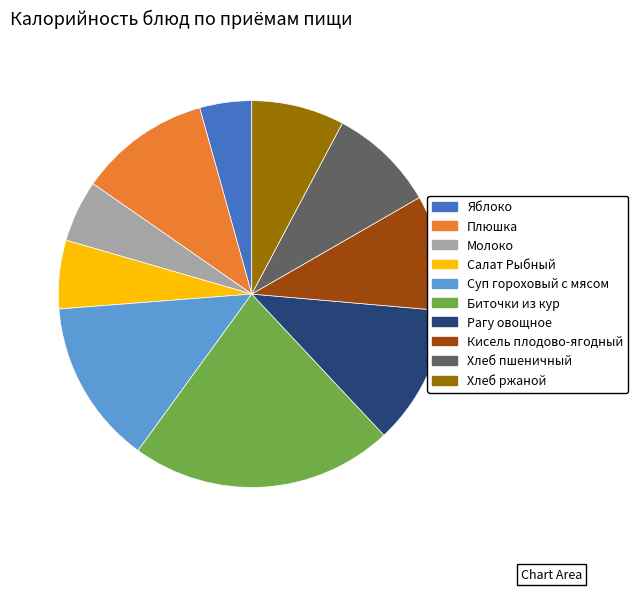

Is there any slice that represents more than half of the pie?

No